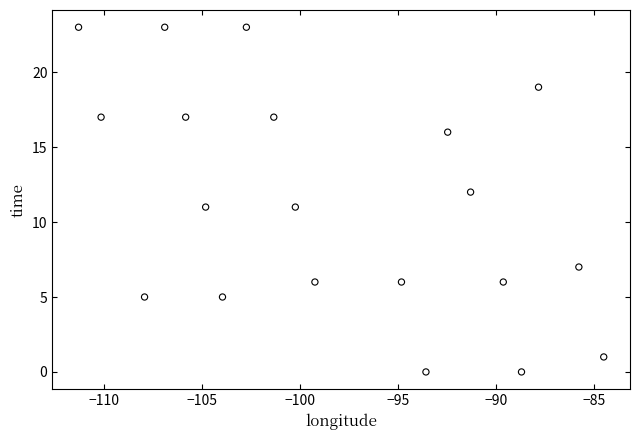

What is the range of Y values (max minus min)?

23